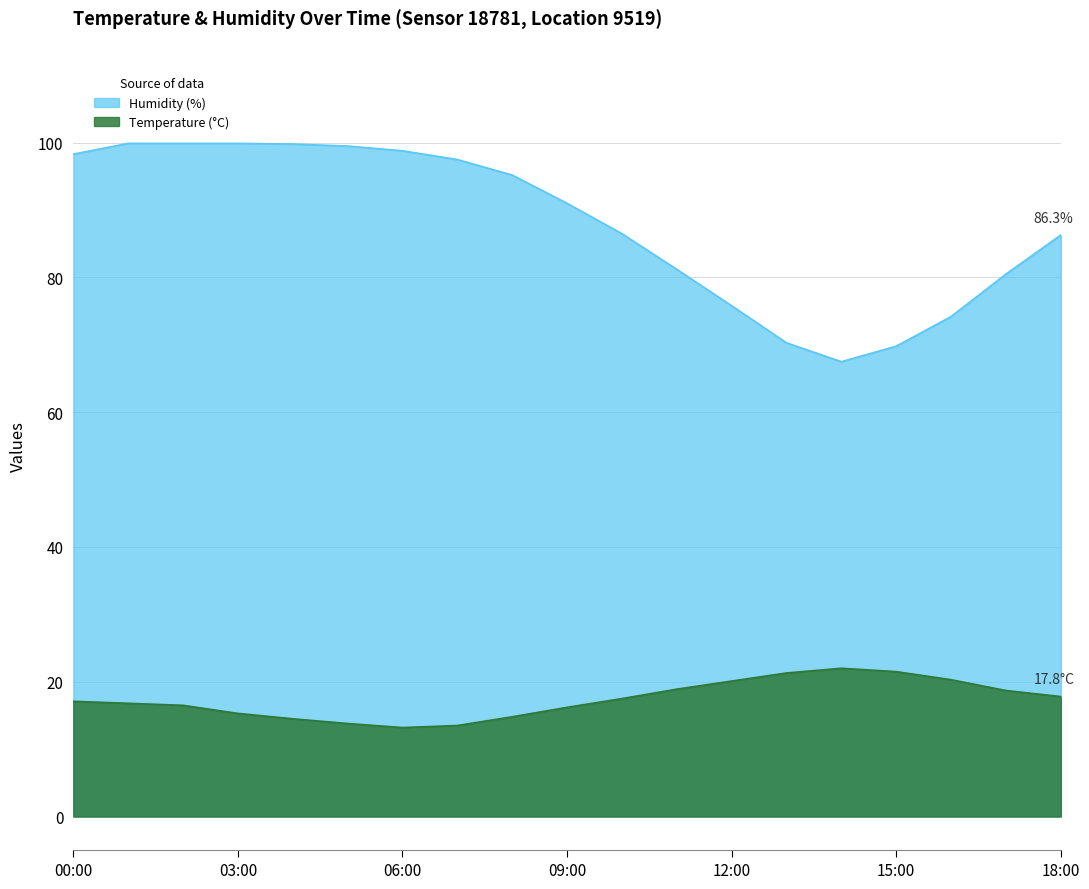

What is the approximate value of Temperature (°C) at 18:00?

17.8